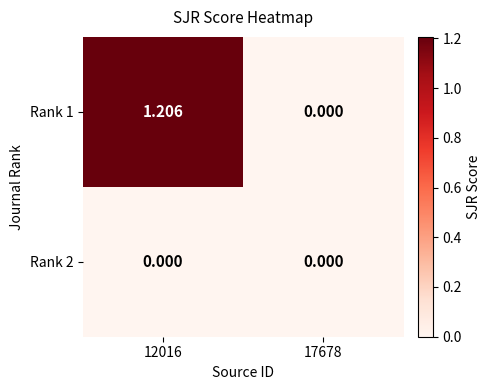

Is the value of Rank 1 at 12016 greater than the value of Rank 2 at 12016?

Yes